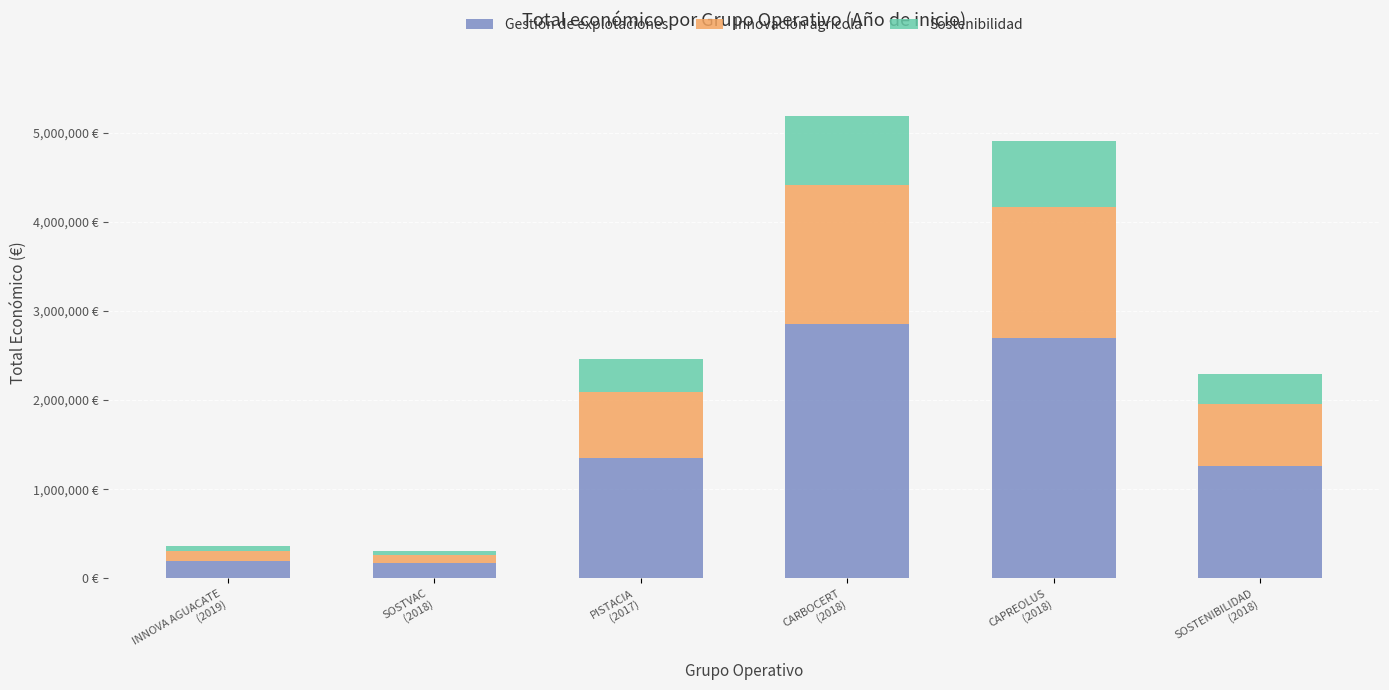

What are all the series names shown in the legend?

Gestión de explotaciones, Innovación agrícola, Sostenibilidad